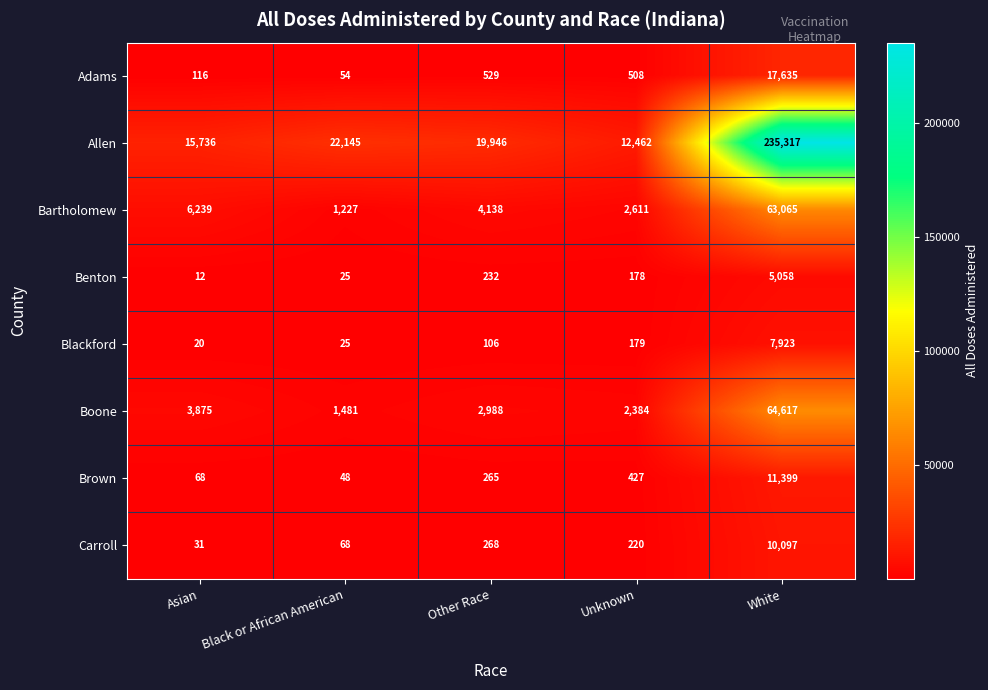

True or false: Allen has a value of 15736 at Asian.

True